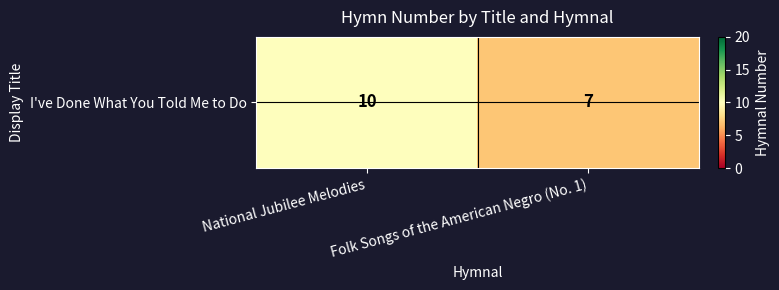

What is the sum of all values?

17